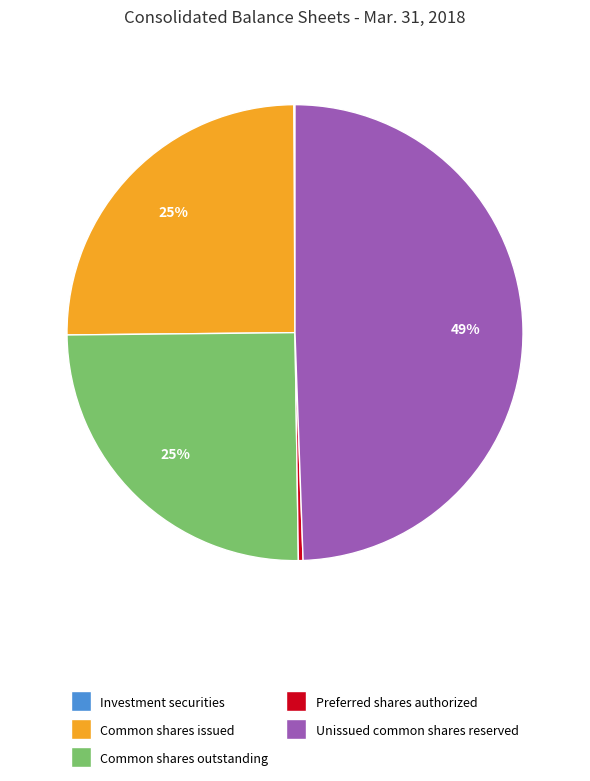

To the nearest percent, what is the average slice percentage?

20%